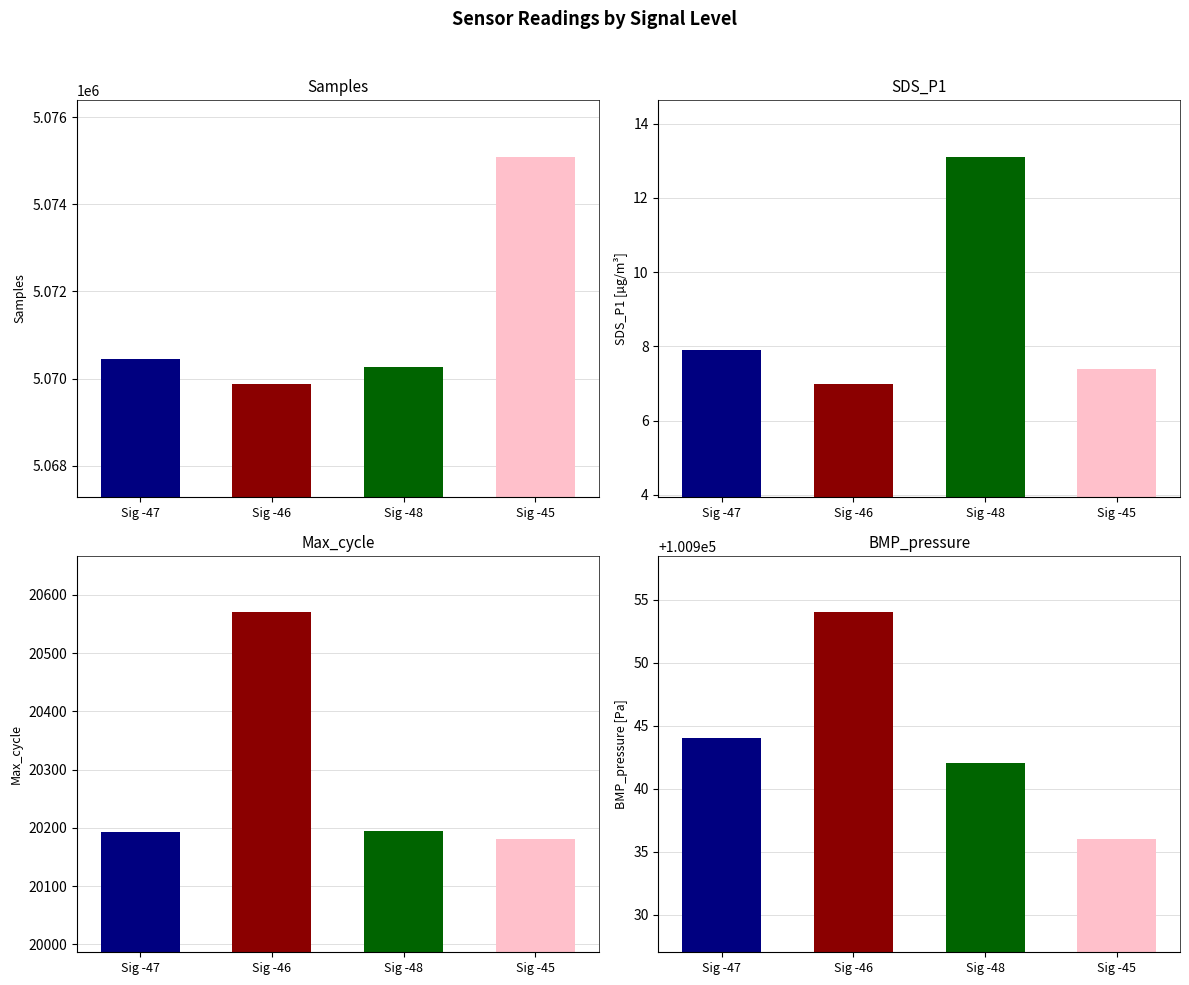

How many groups of bars are there?

4